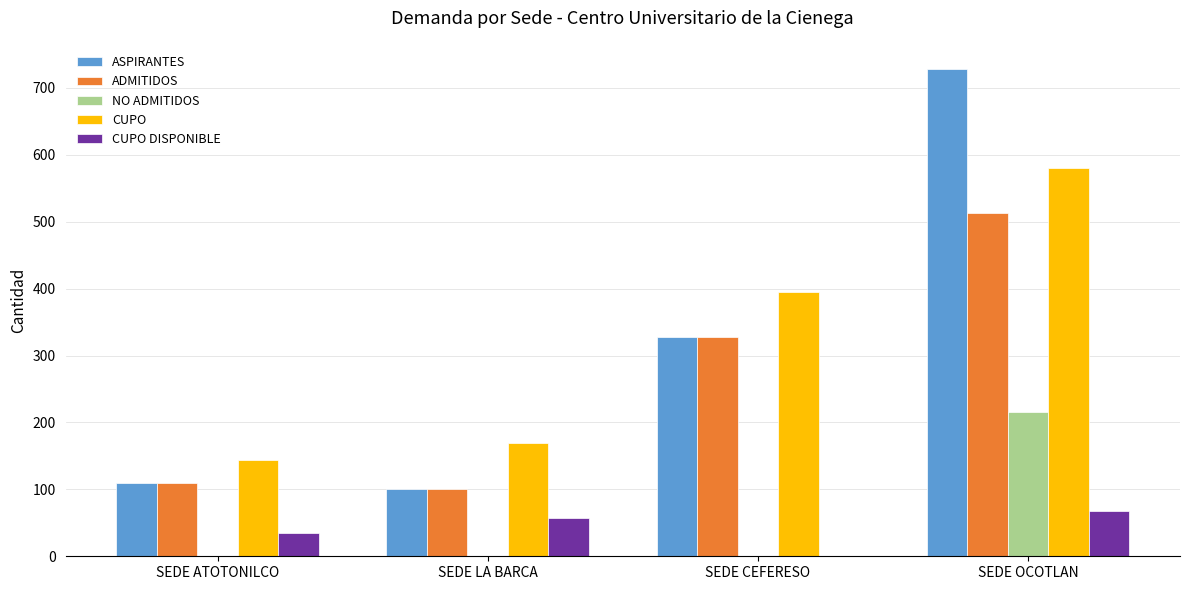

Reading right to left, list all the values displayed in this chart.

ASPIRANTES: 728	328	100	109
ADMITIDOS: 513	328	100	109
NO ADMITIDOS: 215	0	0	0
CUPO: 580	395	170	144
CUPO DISPONIBLE: 67	0	57	35